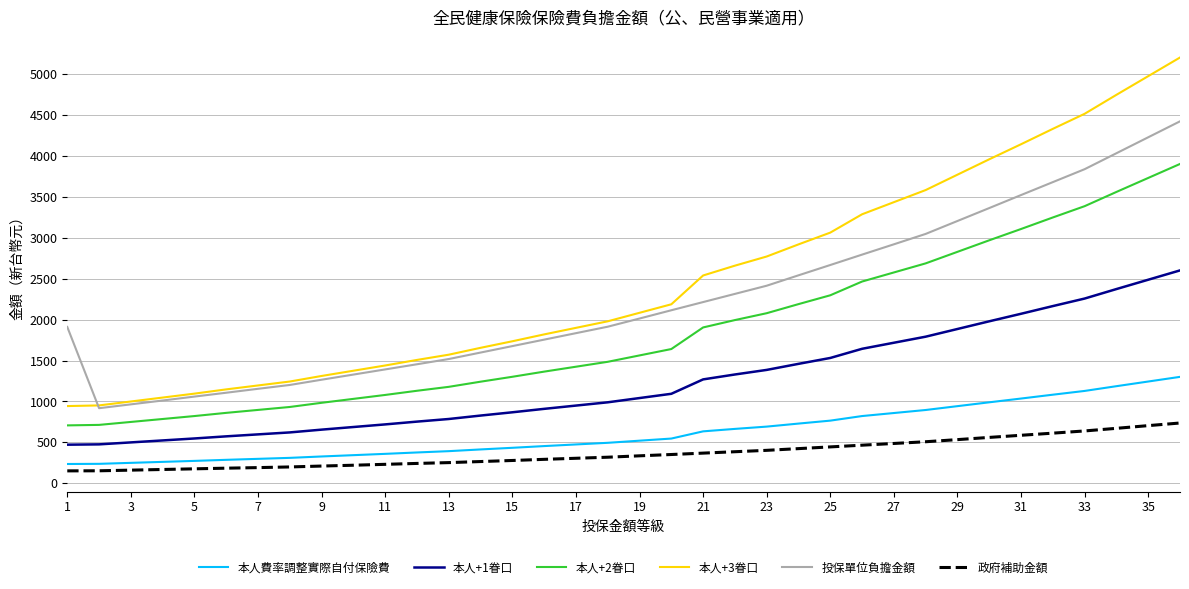

True or false: 本人+3眷口 and 本人+2眷口 intersect in this chart.

False